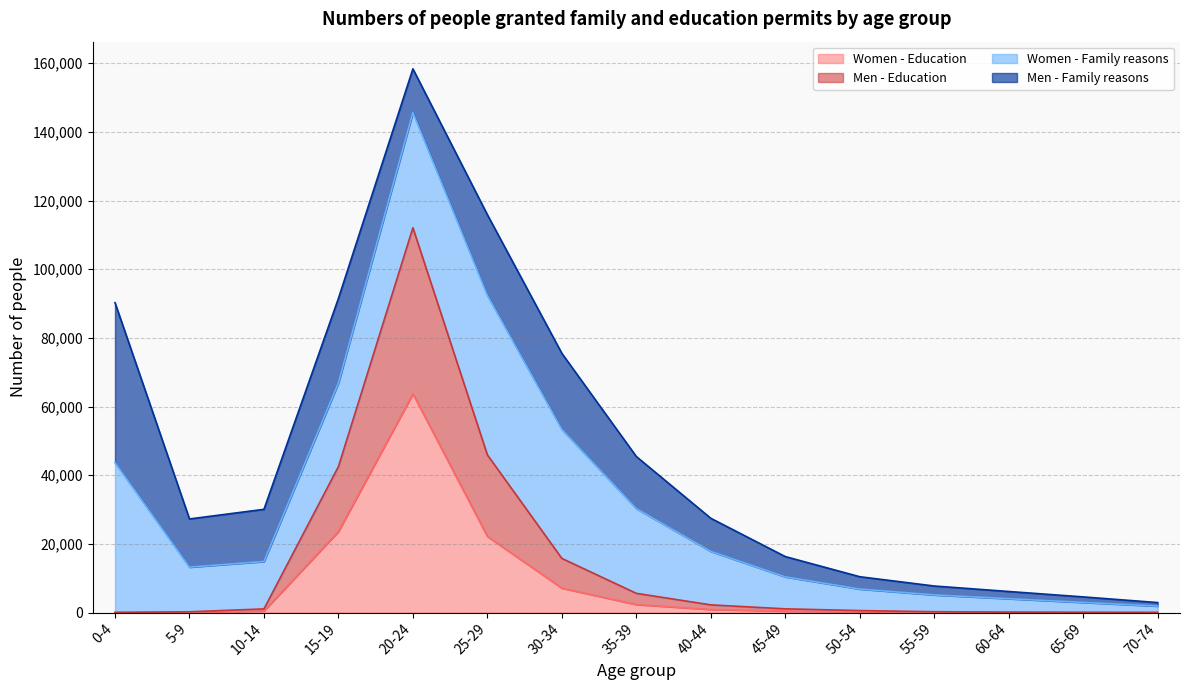

Between 70-74 and 25-29, which is larger?

25-29